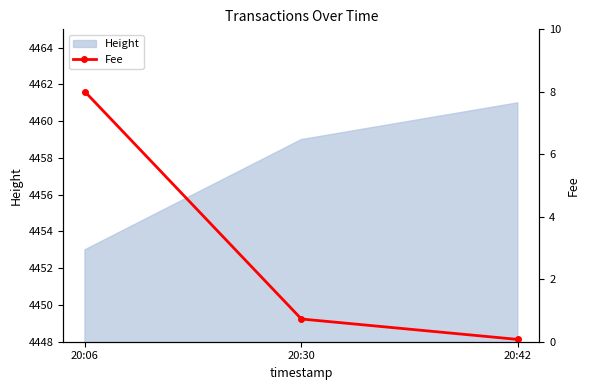

What is the minimum value for Height?

4453